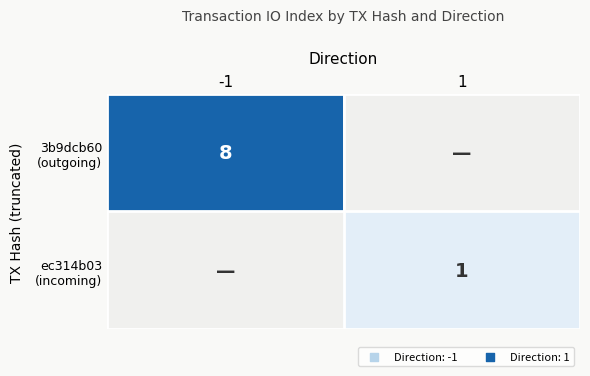

At how many categories does at least one series exceed 2?

1